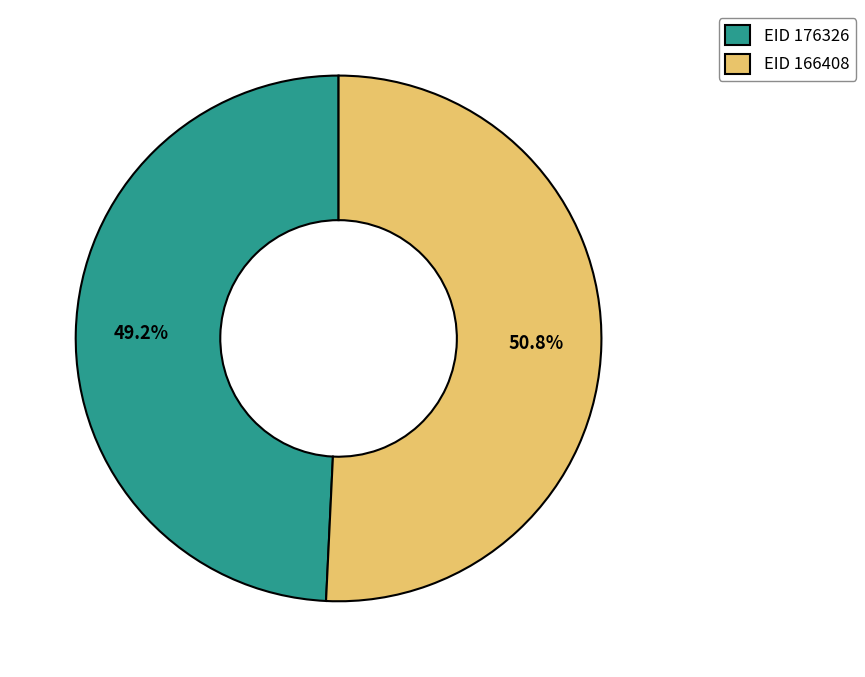

Rank the categories by value from highest to lowest.

EID 166408, EID 176326